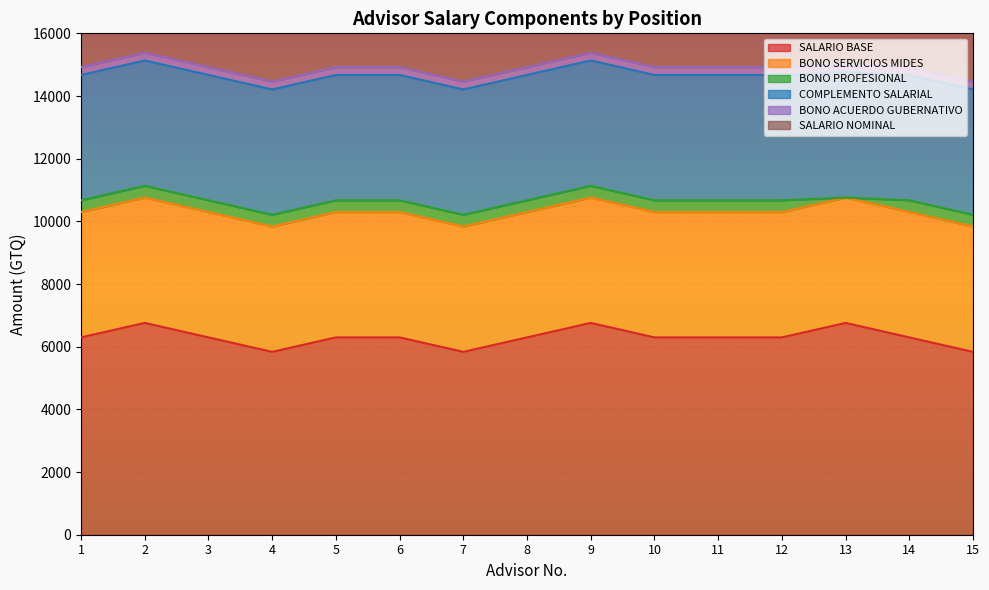

Reading right to left, transcribe all the data shown in this chart.

SALARIO BASE: 15=5835	14=6297	13=6759	12=6297	11=6297	10=6297	9=6759	8=6297	7=5835	6=6297	5=6297	4=5835	3=6297	2=6759	1=6297
BONO SERVICIOS MIDES: 15=4000	14=4000	13=4000	12=4000	11=4000	10=4000	9=4000	8=4000	7=4000	6=4000	5=4000	4=4000	3=4000	2=4000	1=4000
BONO PROFESIONAL: 15=375	14=375	13=0	12=375	11=375	10=375	9=375	8=375	7=375	6=375	5=375	4=375	3=375	2=375	1=375
COMPLEMENTO SALARIAL: 15=4000	14=4000	13=4000	12=4000	11=4000	10=4000	9=4000	8=4000	7=4000	6=4000	5=4000	4=4000	3=4000	2=4000	1=4000
BONO ACUERDO GUBERNATIVO: 15=250	14=250	13=250	12=250	11=250	10=250	9=250	8=250	7=250	6=250	5=250	4=250	3=250	2=250	1=250
SALARIO NOMINAL: 15=14460	14=14922	13=15009	12=14922	11=14922	10=14922	9=15384	8=14922	7=14460	6=14922	5=14922	4=14460	3=14922	2=15384	1=14922